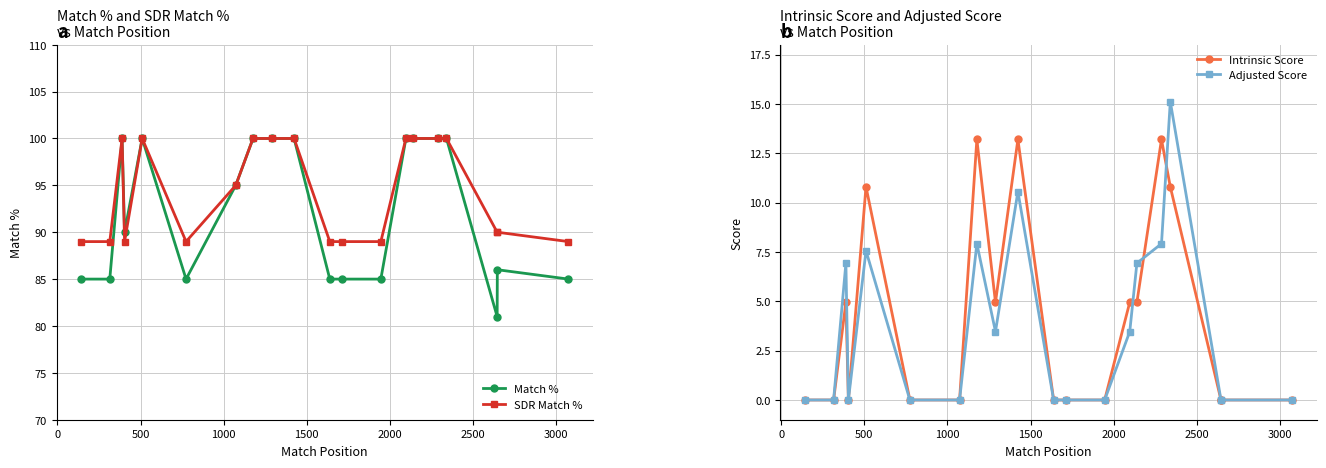

What is the minimum value for Match %?

81